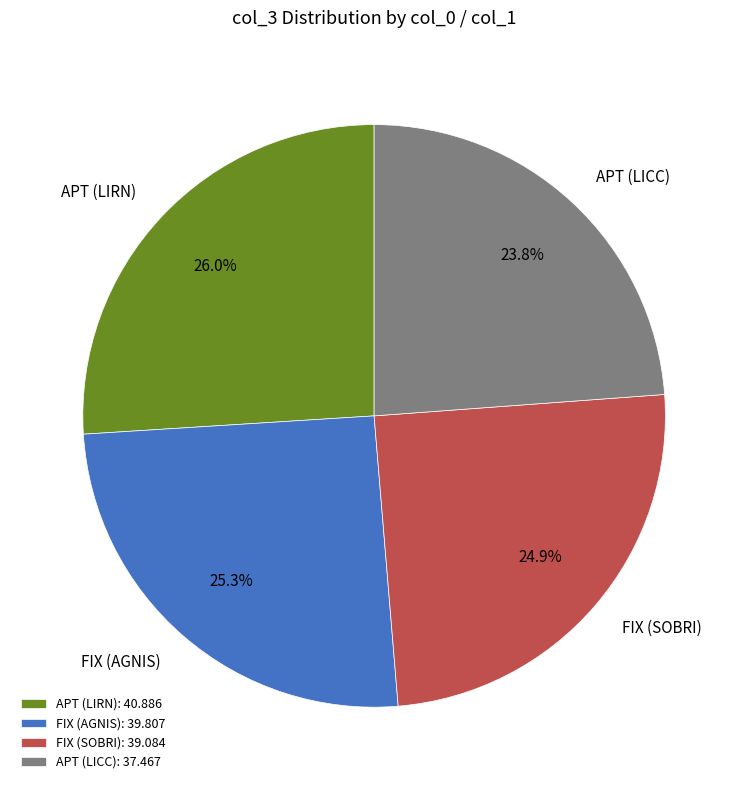

Is it true that FIX (AGNIS) is 16% of the pie?

False